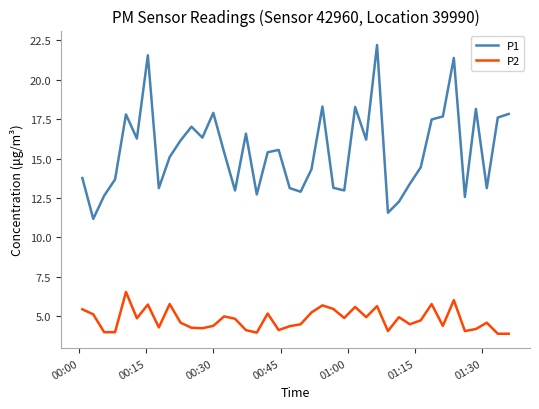

True or false: P1 has more than 0 points higher than both neighbors.

True